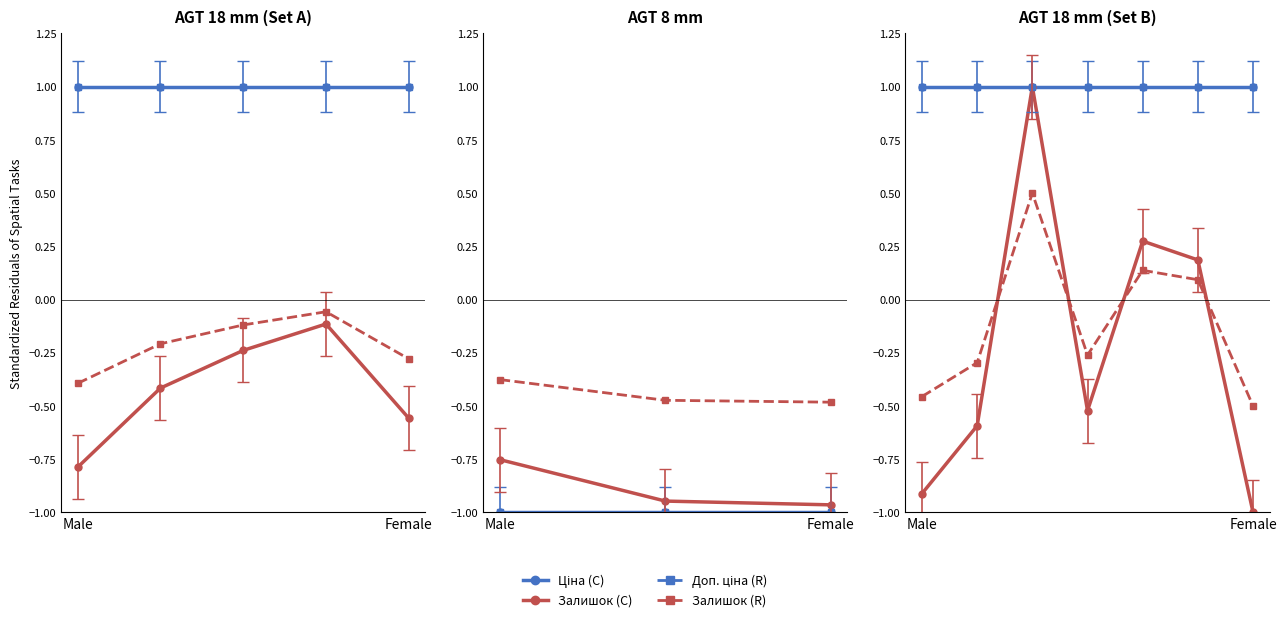

True or false: Залишок (C) and Доп. ціна (R) intersect in this chart.

False